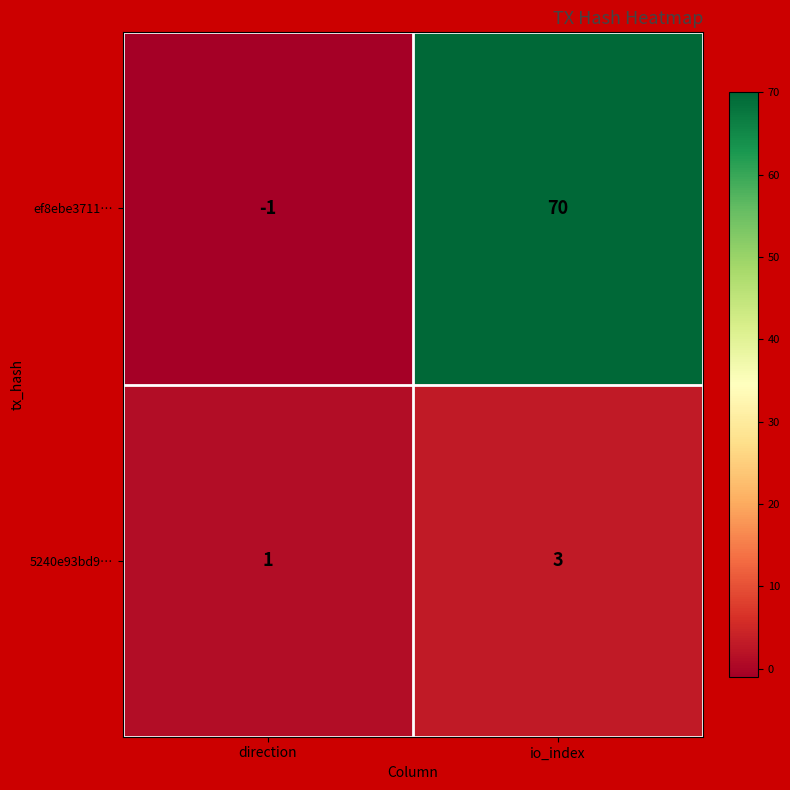

Rank the series by their average value, from highest to lowest.

ef8ebe3711…, 5240e93bd9…